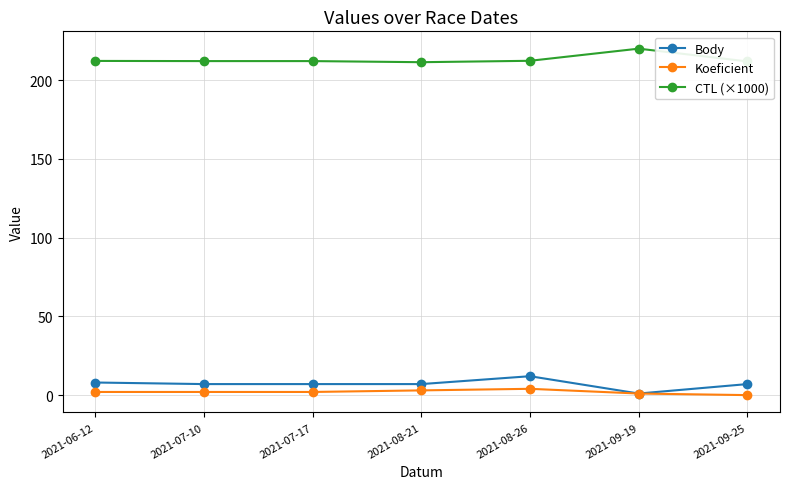

True or false: Body and CTL (×1000) intersect in this chart.

False